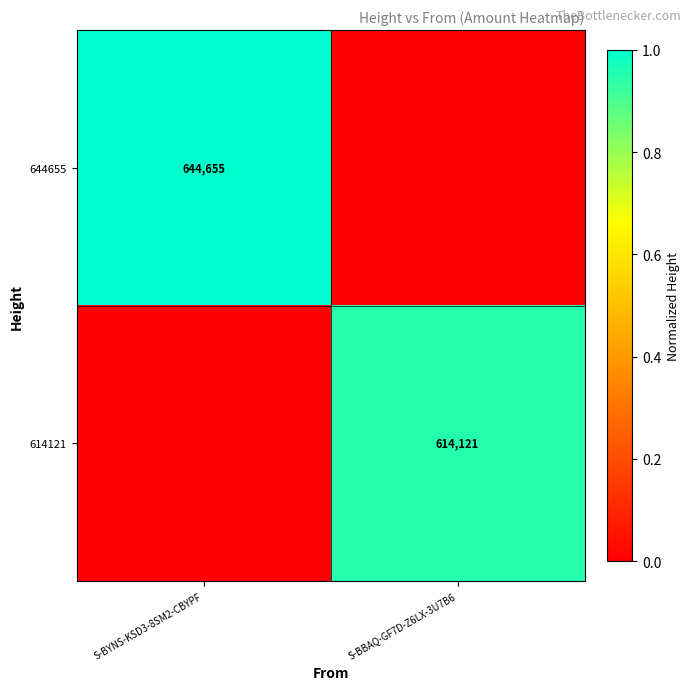

The value of 614121 at S-BBAQ-GF7D-Z6LX-3U7B6 is 988782. True or false?

False